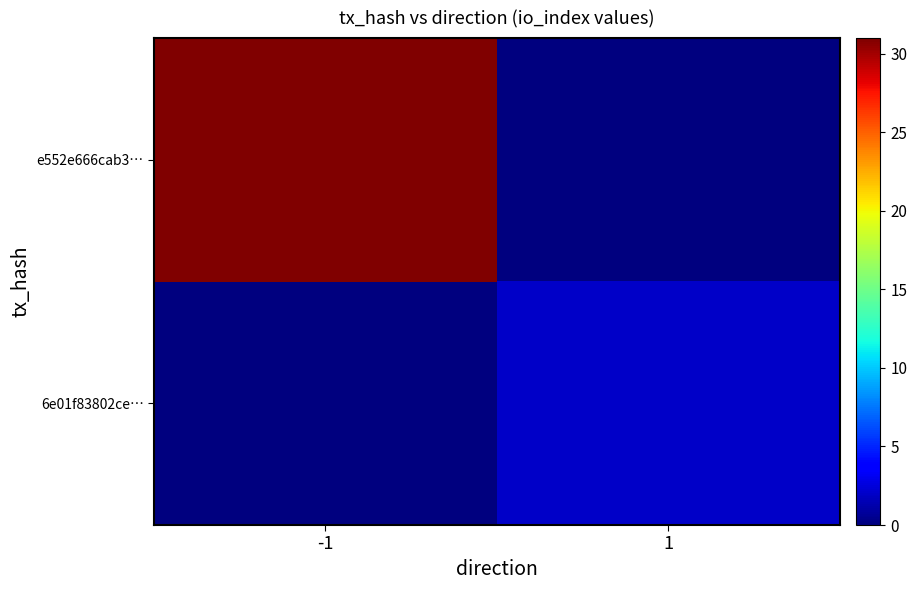

Rank the series by their maximum value, from highest to lowest.

e552e666cab3…, 6e01f83802ce…